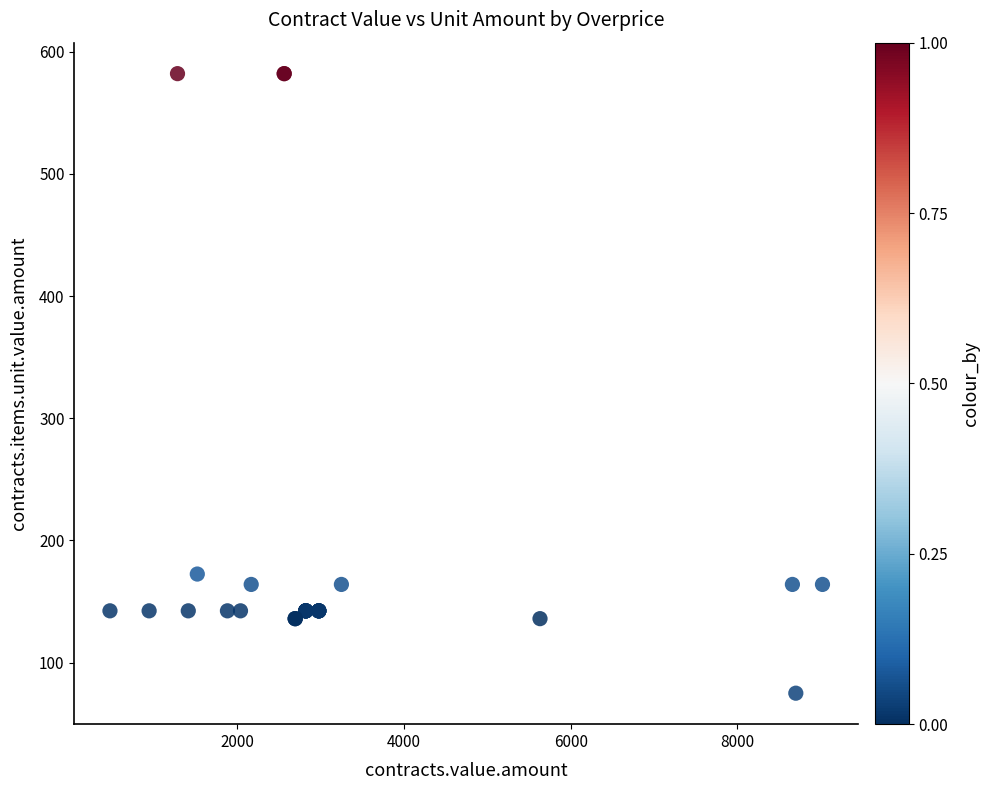

What Y value in the scatter plot is closest to 328?

172.5